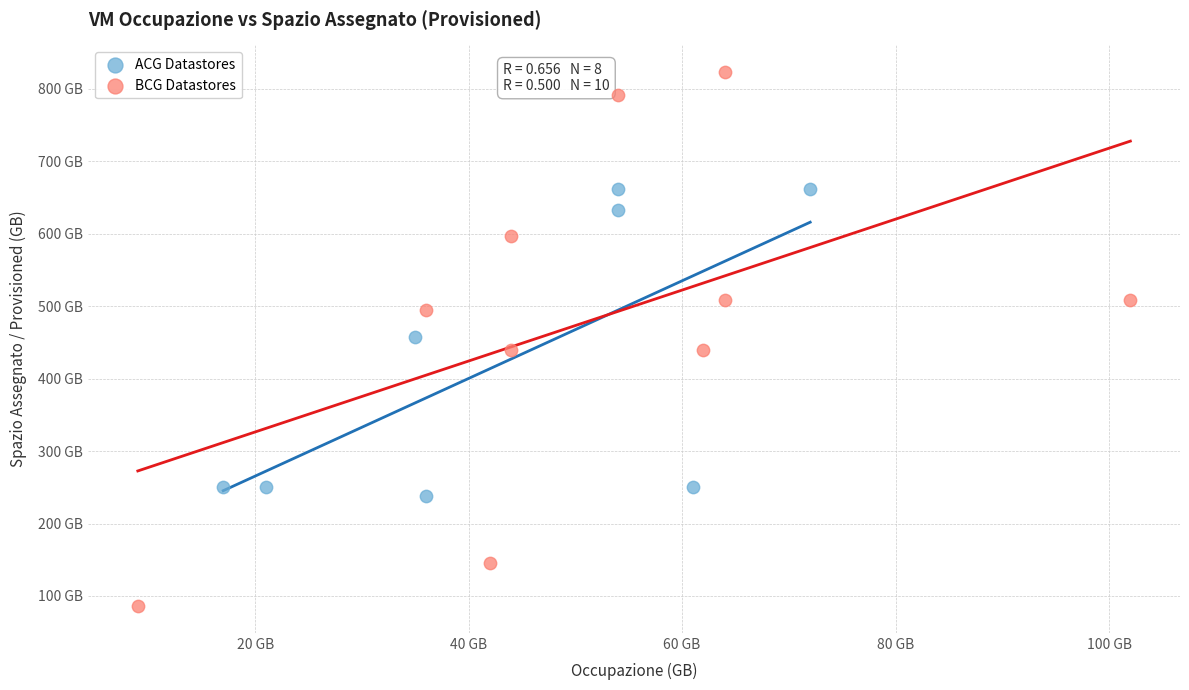

Which series reaches the maximum Y coordinate?

BCG Datastores